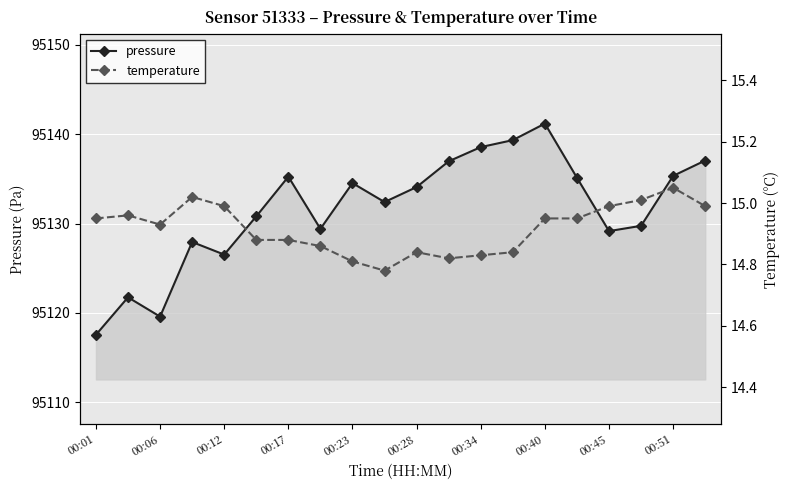

True or false: pressure and temperature cross at least once.

False